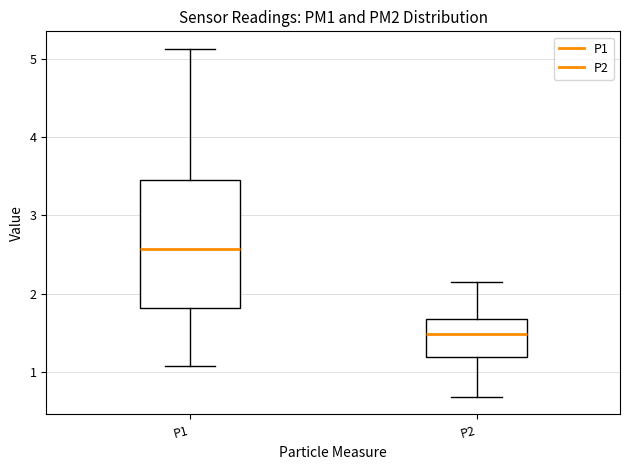

Which box has the lowest median line?

P2